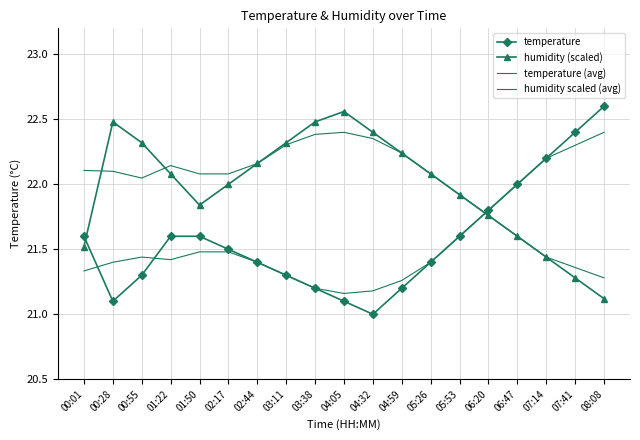

Which label corresponds to the largest value in the chart?

08:08